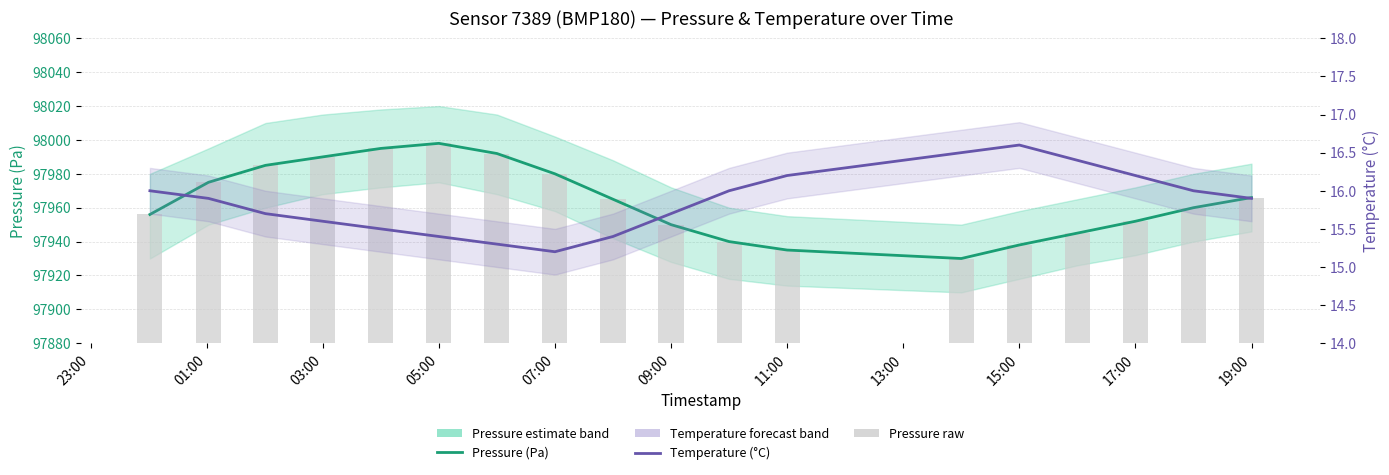

Rank the series by their maximum value, from lowest to highest.

Temperature (°C), Pressure (Pa), Pressure bars